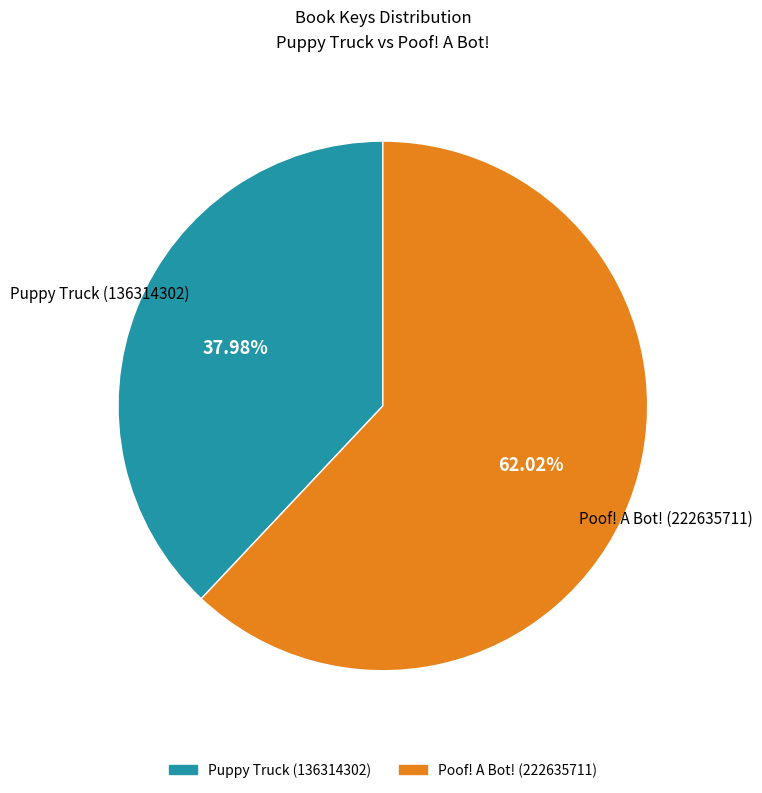

Is Puppy Truck (136314302) the majority of the pie?

No